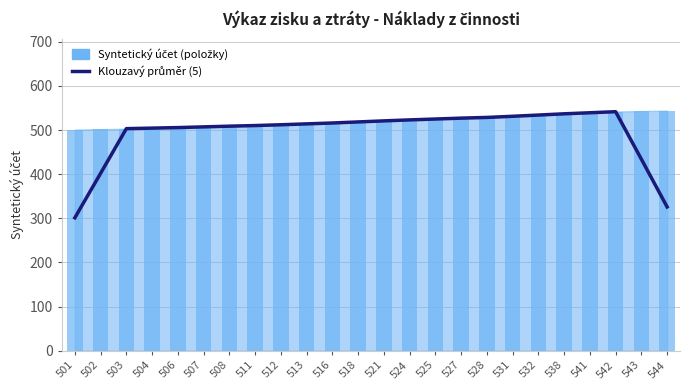

What is the change in value from 504 to 528?

+24.2